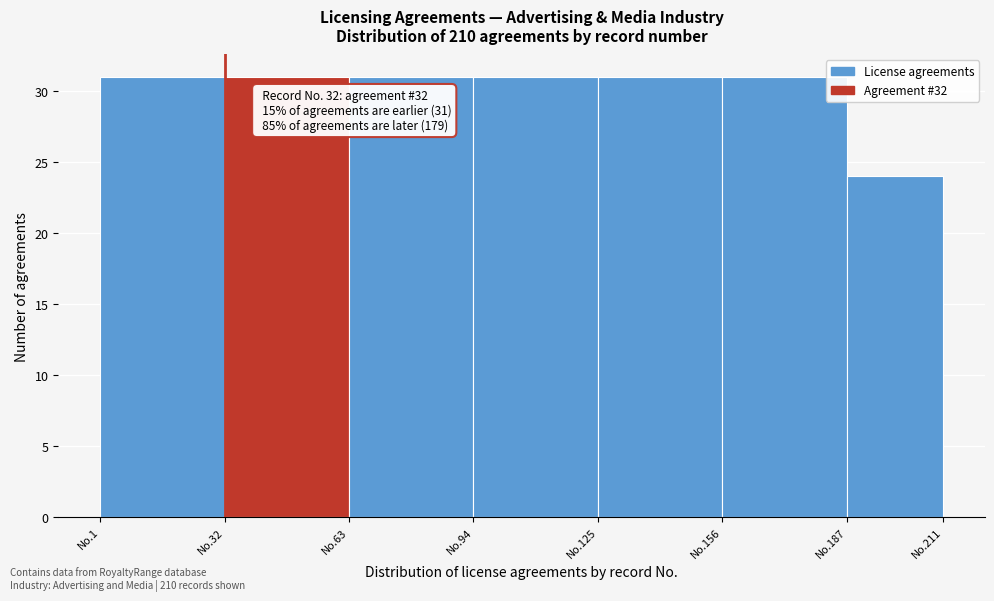

Reading left to right, list all the values displayed in this chart.

No.1=31	No.32=31	No.63=31	No.94=31	No.125=31	No.156=31	No.187=24